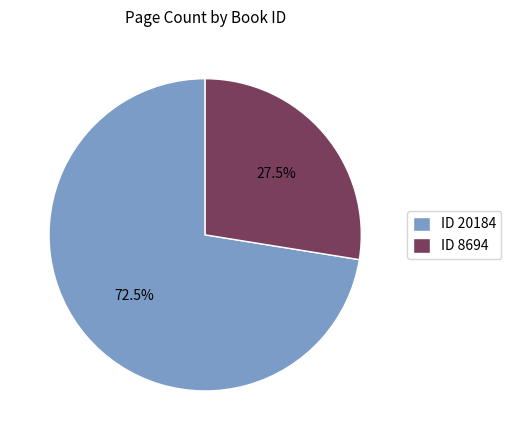

To the nearest percent, what is the average slice percentage?

50%